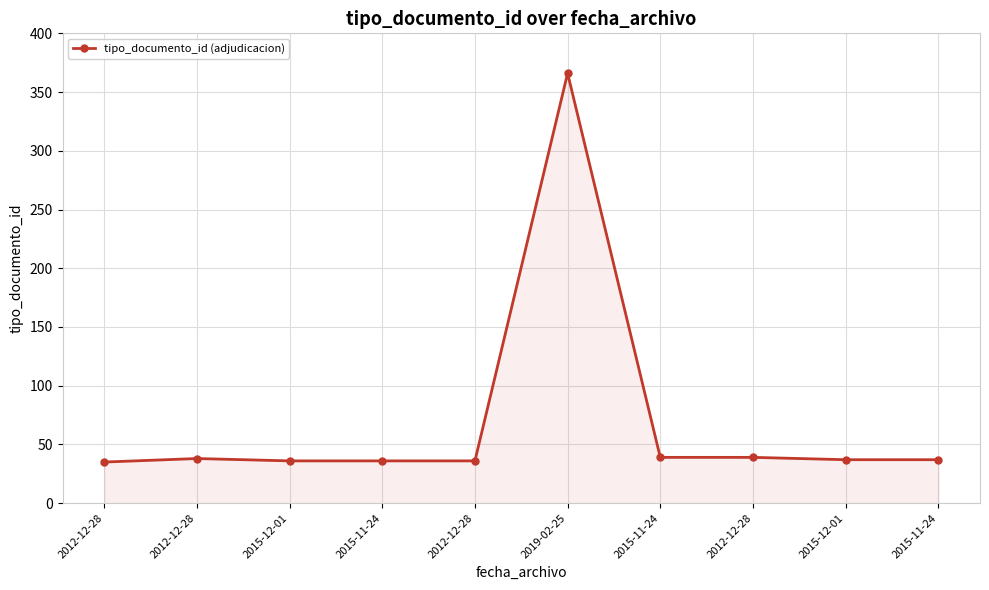

How many categories are shown in the chart?

10